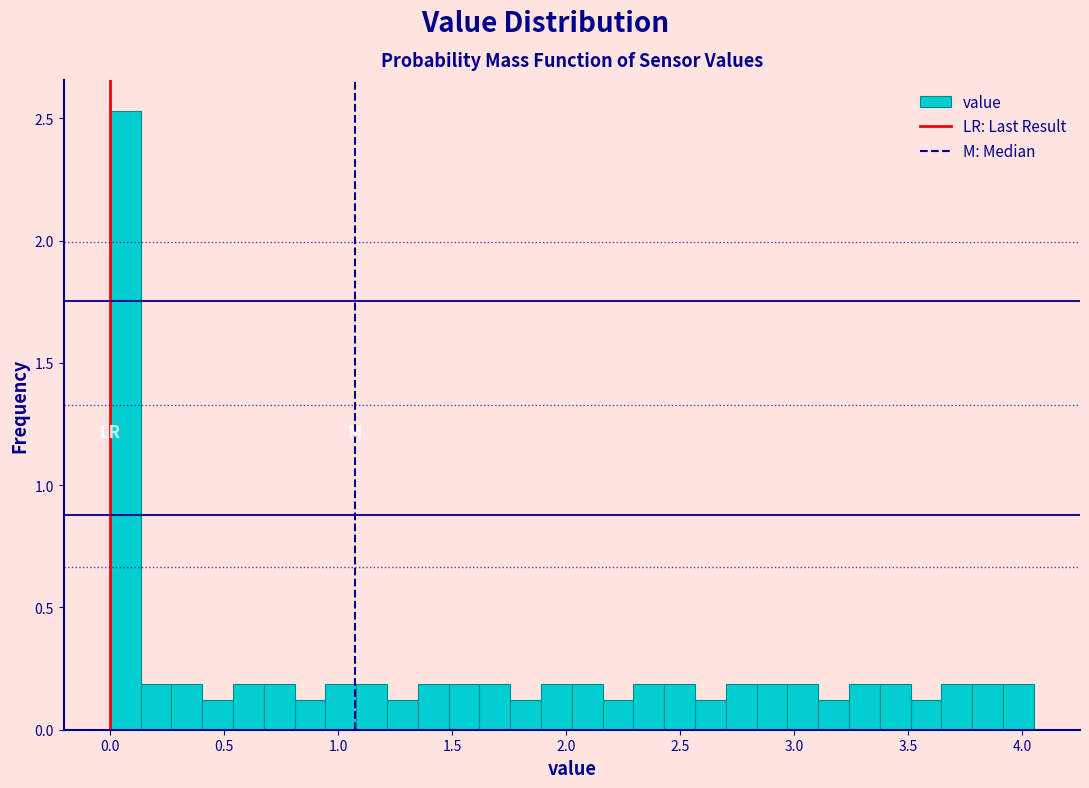

Around what value on the x-axis is the tallest bar? Give the approximate position of its centre, as read against the axis.

0.05